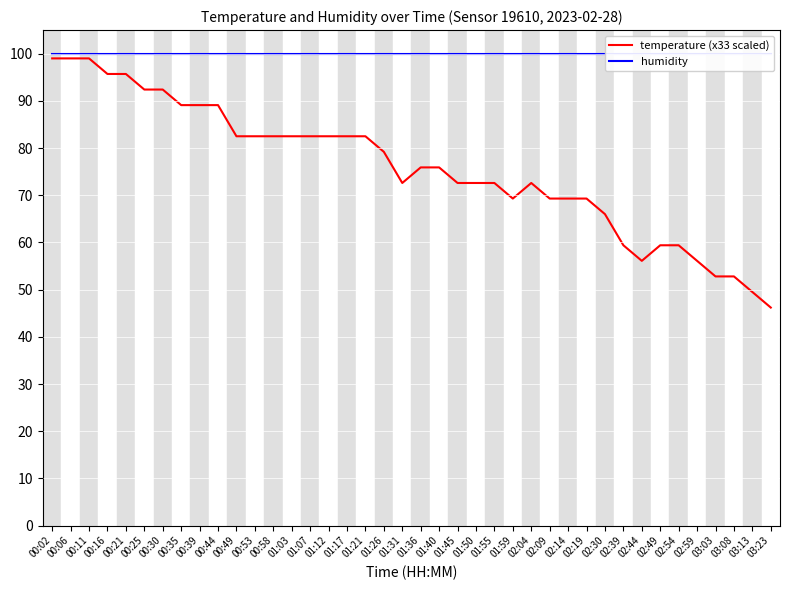

True or false: temperature (x33 scaled) and humidity intersect in this chart.

False